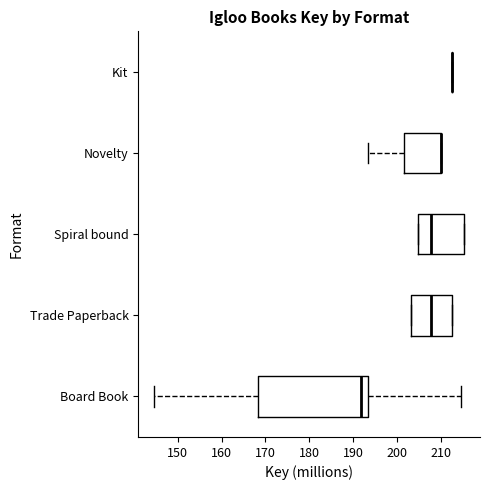

Reading bottom to top, read every box against the x-axis: the position of its median line, the range the box covers, and the ends of its whiskers. The values are not printed on the chart, so give them approximately, as read against the axis.

Board Book: median 192, box 168 to 193, whiskers 145 to 215
Trade Paperback: median 208, box 203 to 213, whiskers 203 to 213
Spiral bound: median 208, box 205 to 215, whiskers 205 to 215
Novelty: median 210 (drawn on the box's right edge), box 202 to 210, whiskers 193 to 210
Kit: box collapsed to a line at 213, whiskers 213 to 213